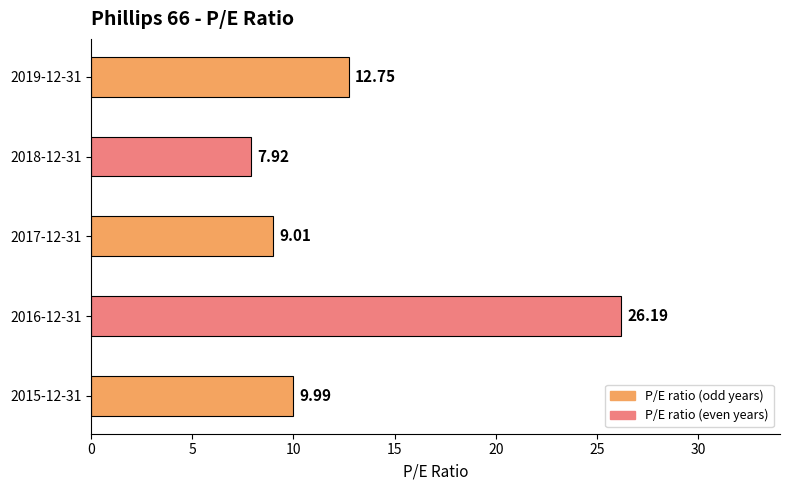

What is the change in value from 2019-12-31 to 2018-12-31?

-4.8